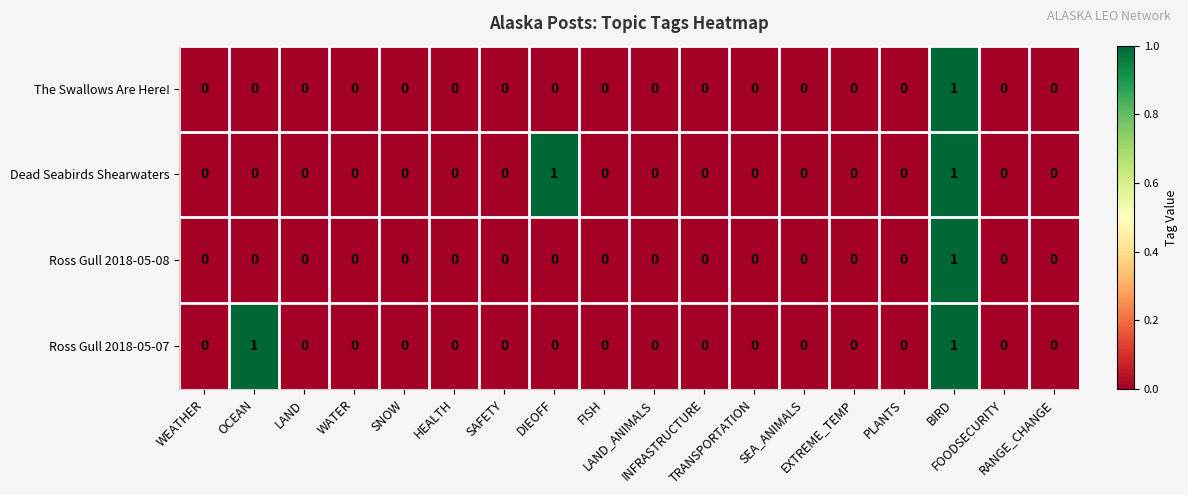

Count the Dead Seabirds Shearwaters values in the range 0 to 1.

18